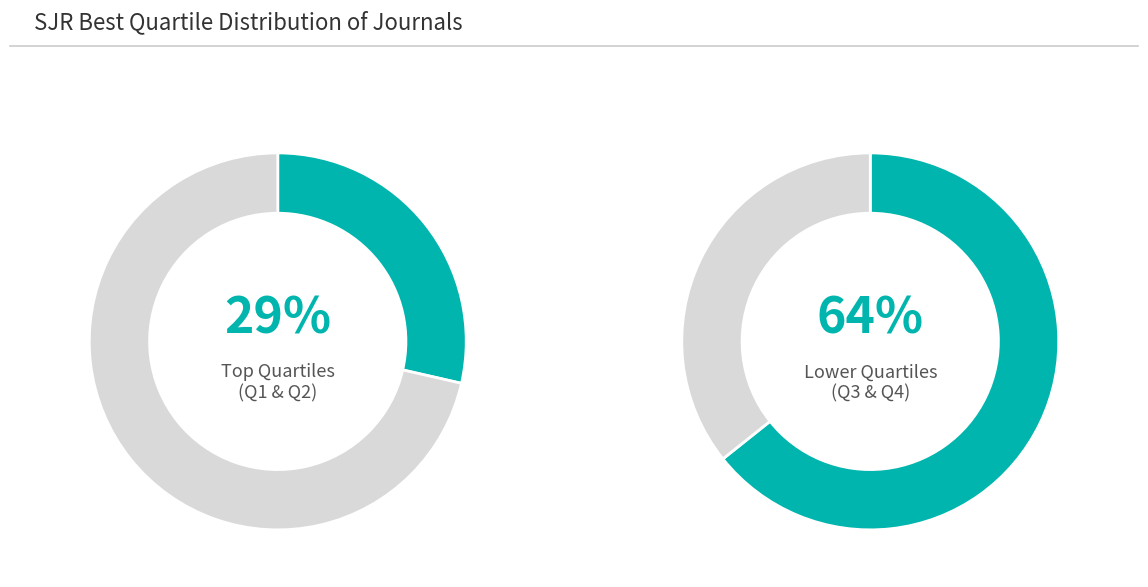

What portion of the pie excludes Q4?

71.4%